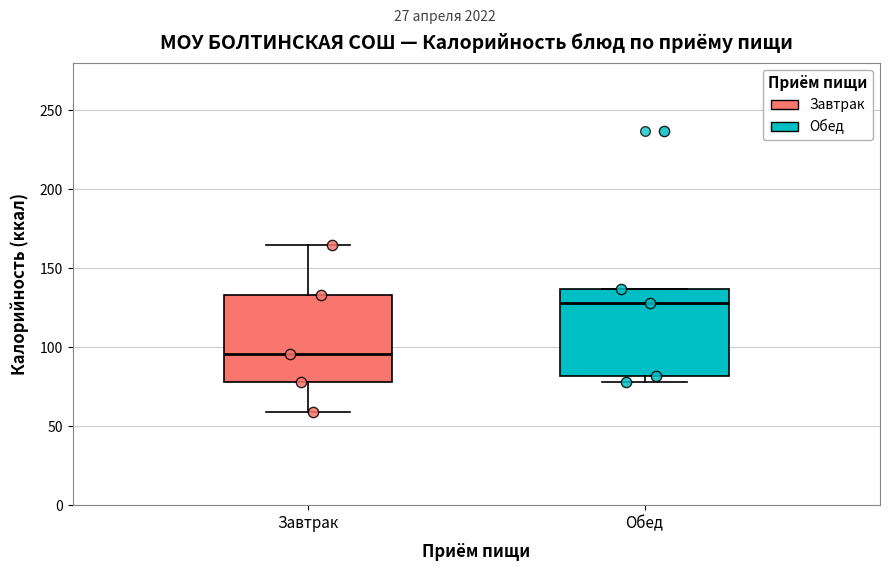

Reading left to right, read every box against the y-axis: the position of its median line, the range the box covers, and the ends of its whiskers. The values are not printed on the chart, so give them approximately, as read against the axis.

Завтрак: median 95, box 80 to 135, whiskers 60 to 165
Обед: median 130, box 80 to 135, whiskers 80 (just below the box's lower edge) to 135